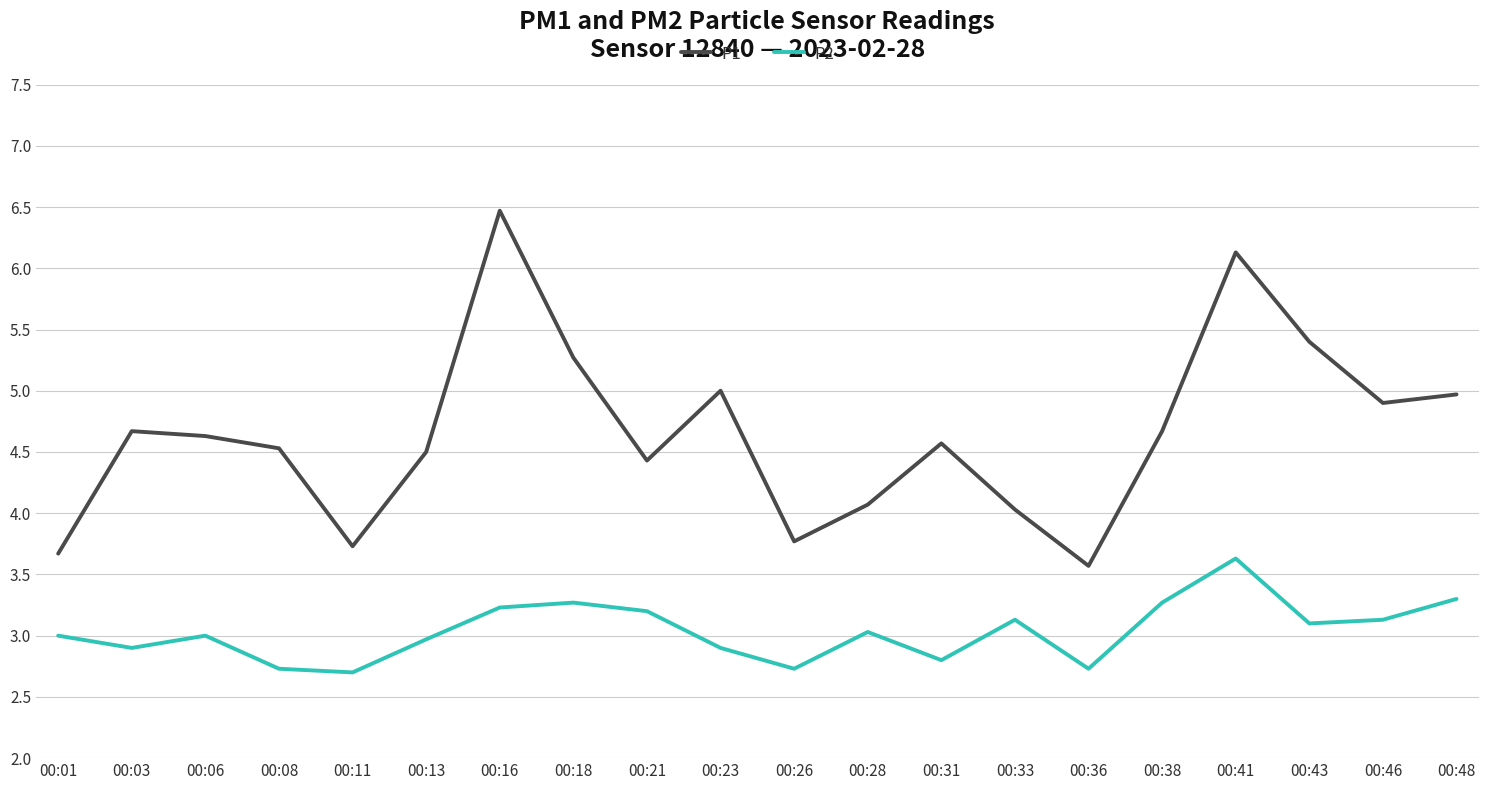

Reading left to right, what are all the values shown in this chart?

P1: 3.7	4.7	4.6	4.5	3.7	4.5	6.5	5.3	4.4	5.0	3.8	4.1	4.6	4.0	3.6	4.7	6.1	5.4	4.9	5.0
P2: 3.0	2.9	3.0	2.7	2.7	3.0	3.2	3.3	3.2	2.9	2.7	3.0	2.8	3.1	2.7	3.3	3.6	3.1	3.1	3.3